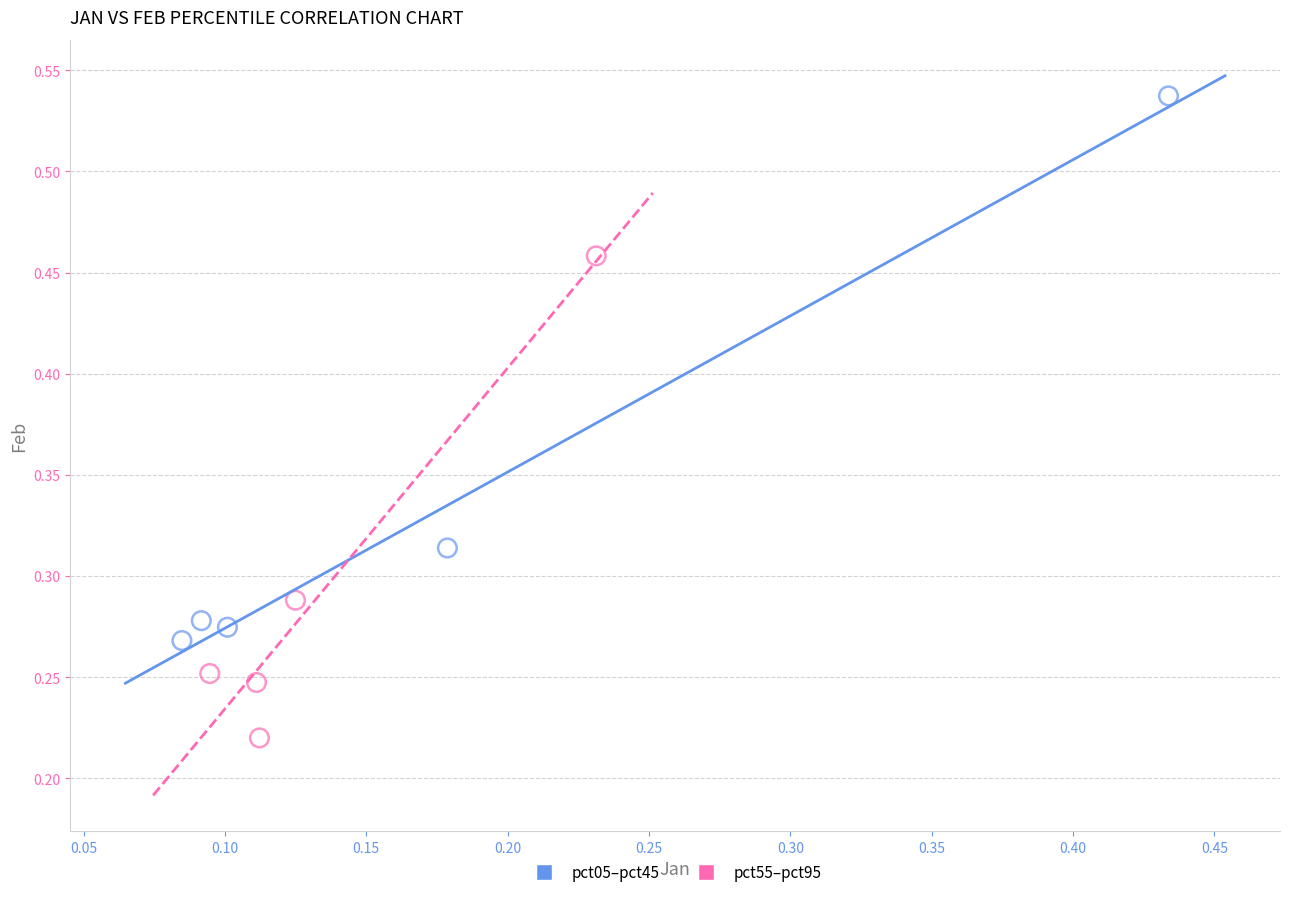

Which series has the widest spread of Y values?

pct05–pct45